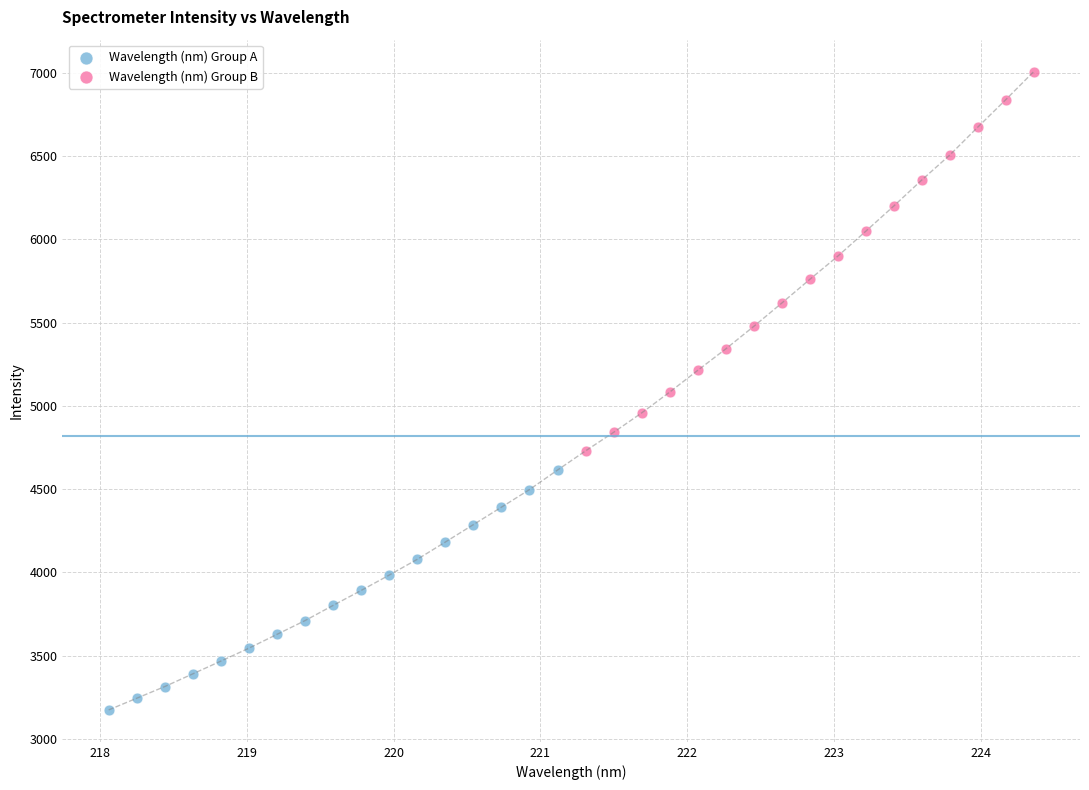

Which series contains the highest Y value?

Wavelength (nm) Group B